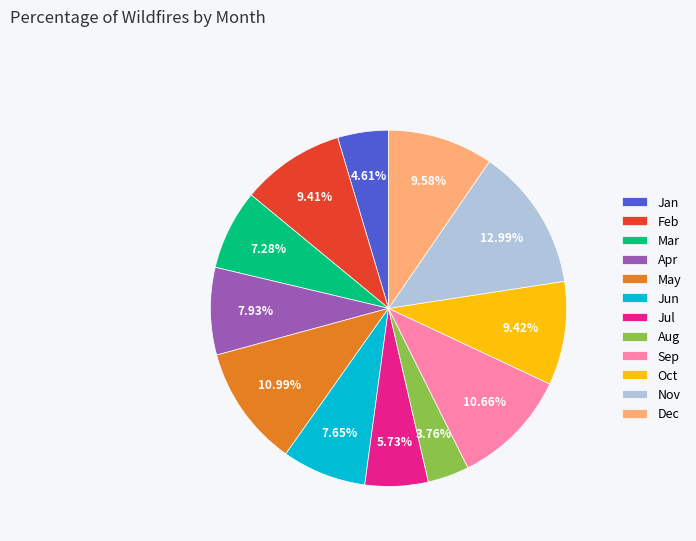

Approximately how many times larger is the value at Jul compared to May?

0.5